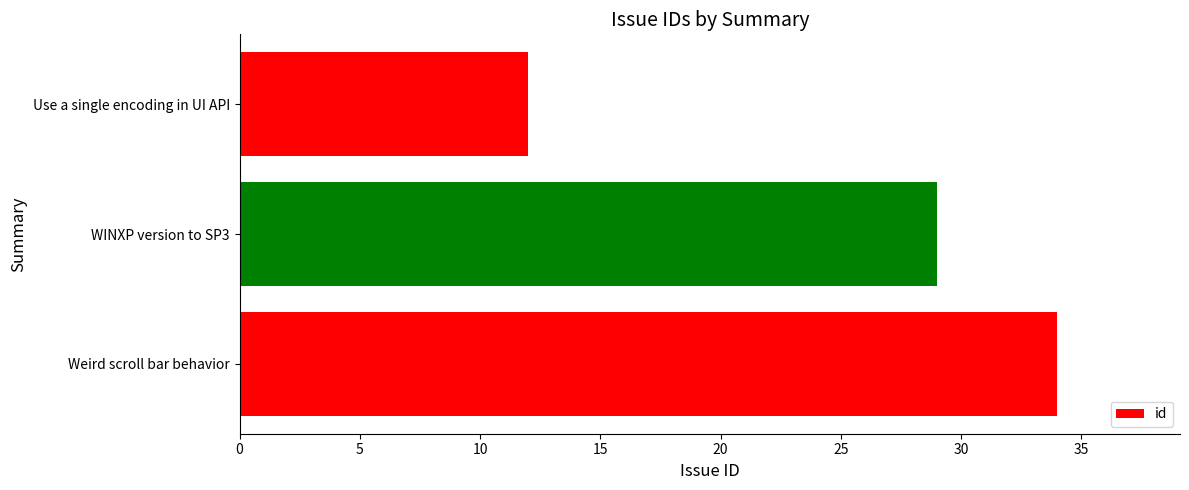

How many values are below 29?

1